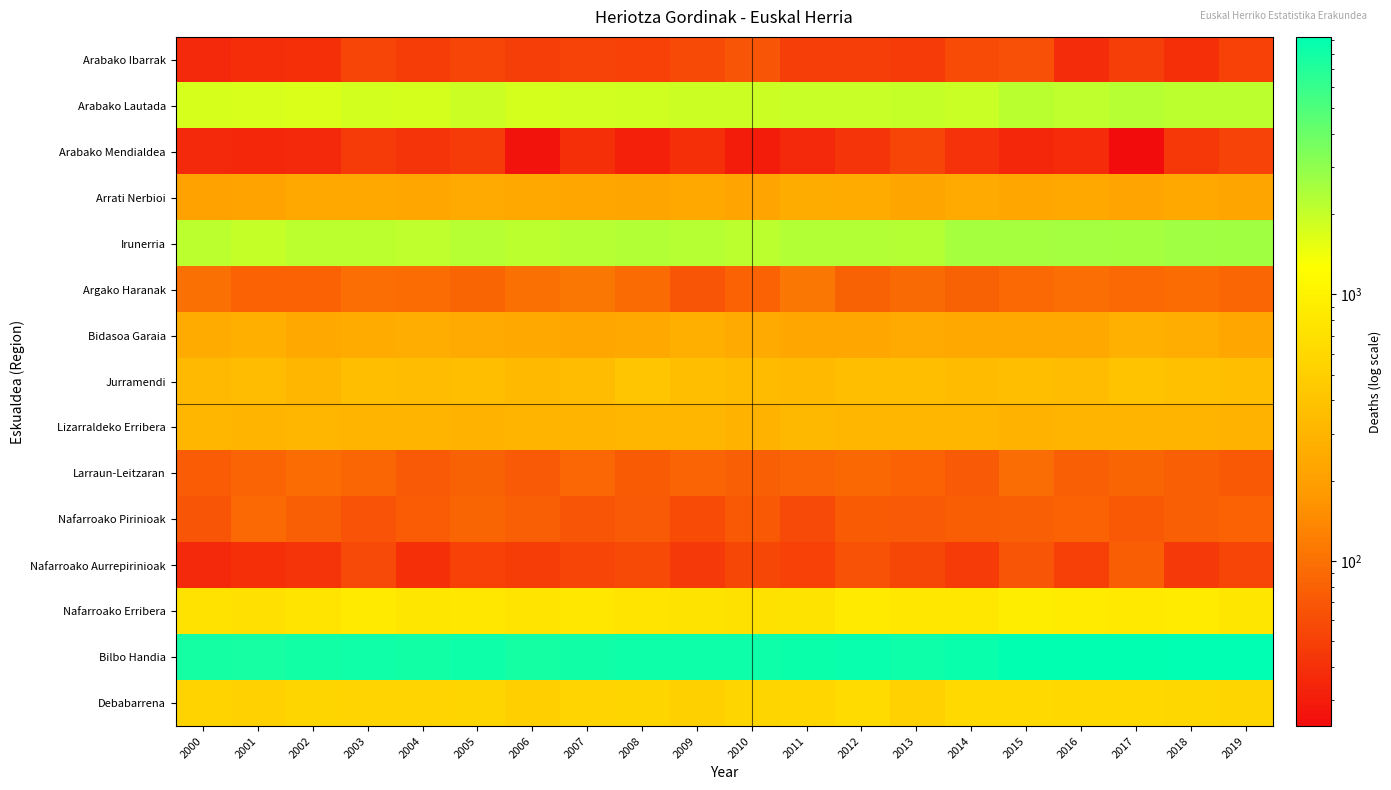

What is the difference between the highest and lowest values at 2008?

8217